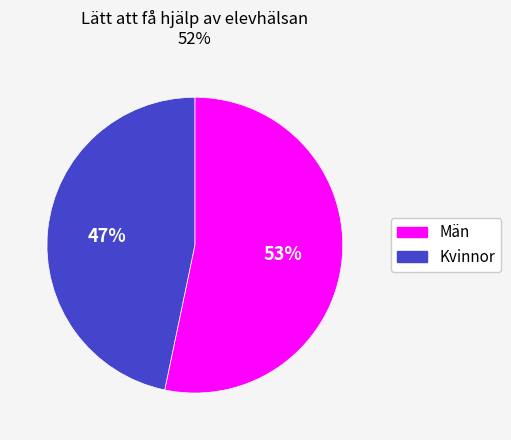

Combined, do Män and Kvinnor account for over 50%?

Yes